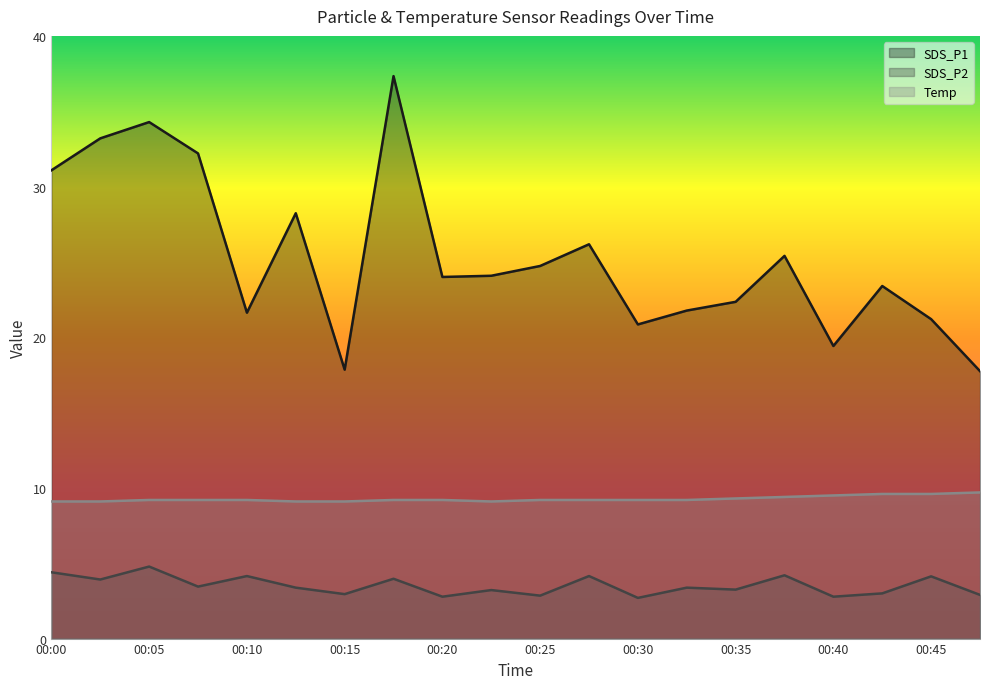

What is the value of the Temp point at the 4th from the left?

9.2